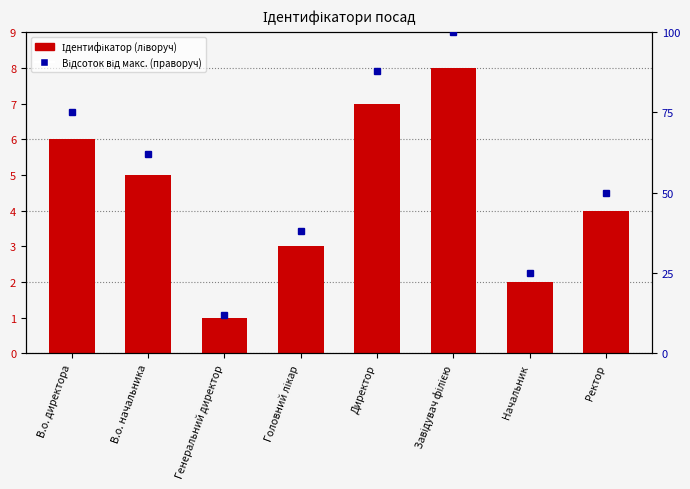

What is the average value of the Відсоток від макс. series?

56